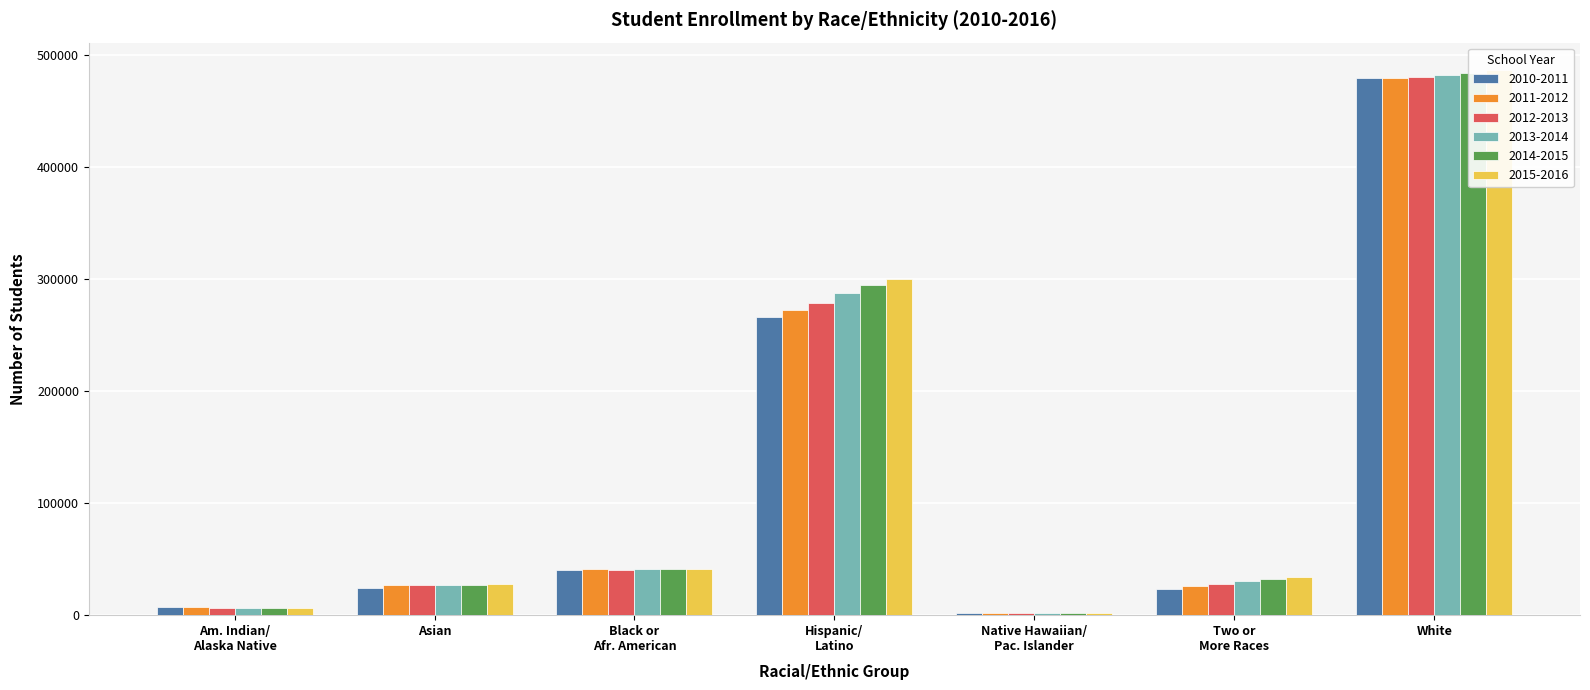

Which series has the widest spread of values?

2015-2016